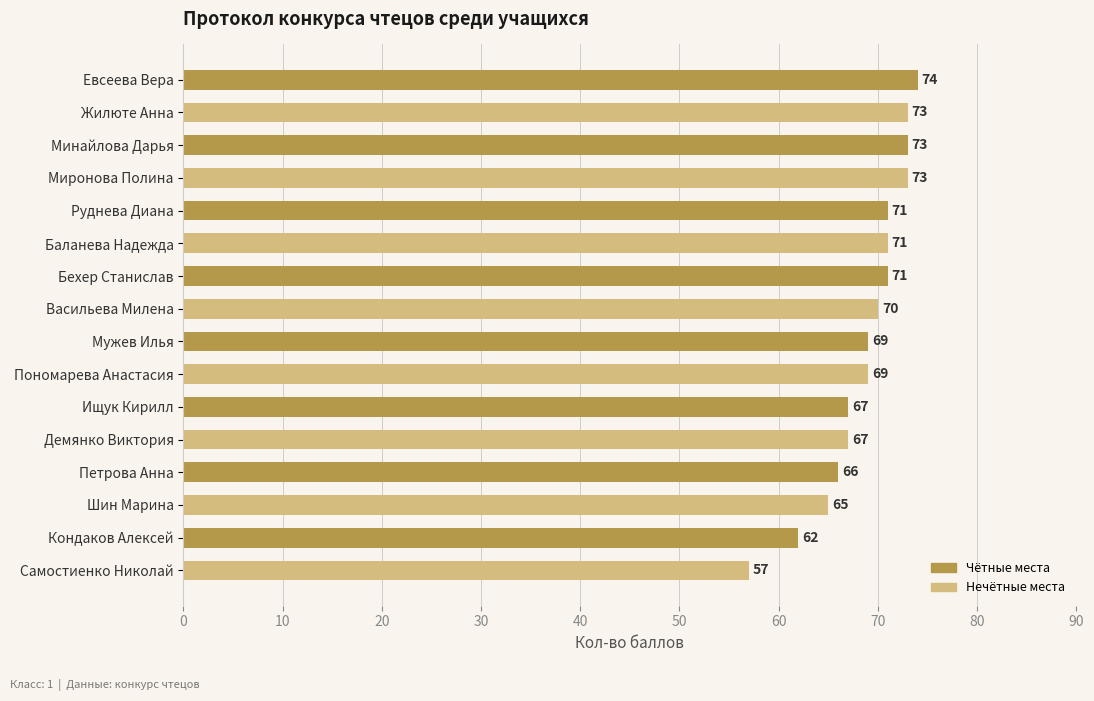

Reading top to bottom, transcribe all the data shown in this chart.

Евсеева Вера=74	Жилюте Анна=73	Минайлова Дарья=73	Миронова Полина=73	Руднева Диана=71	Баланева Надежда=71	Бехер Станислав=71	Васильева Милена=70	Мужев Илья=69	Пономарева Анастасия=69	Ищук Кирилл=67	Демянко Виктория=67	Петрова Анна=66	Шин Марина=65	Кондаков Алексей=62	Самостиенко Николай=57